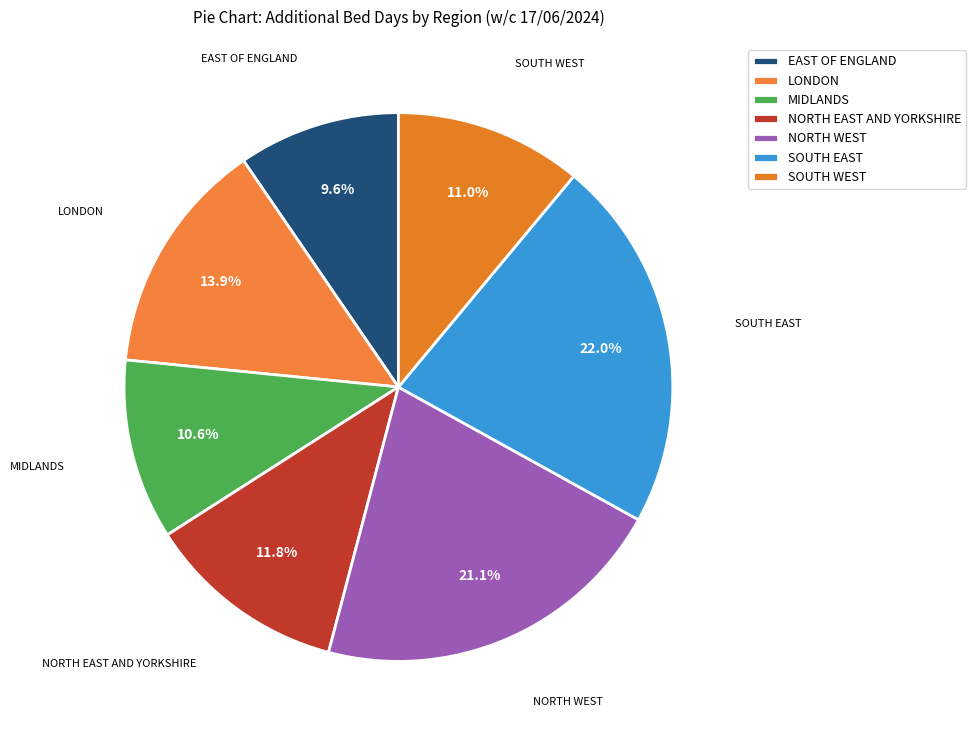

How many slices are in this pie chart?

7